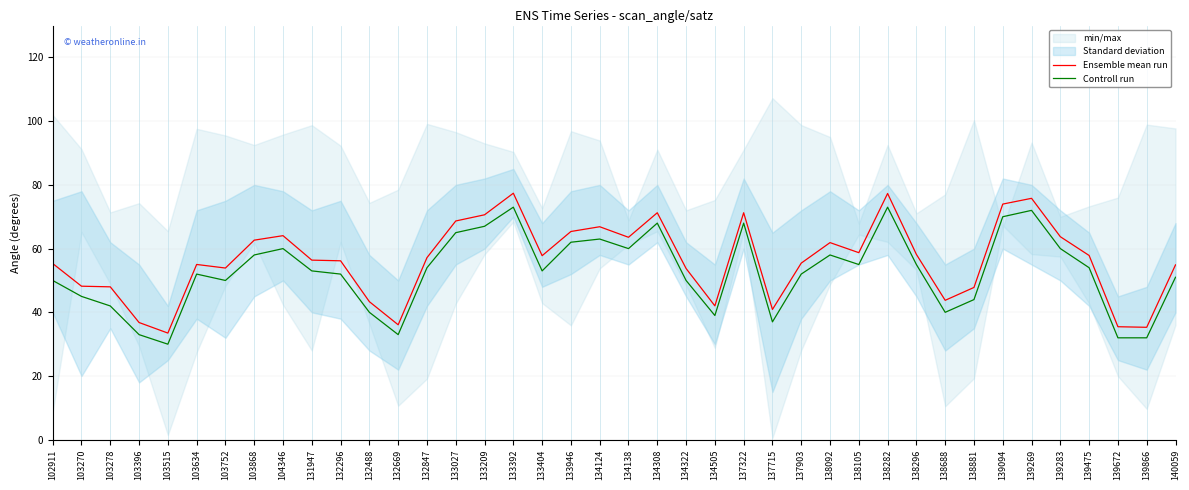

Reading left to right, what are all the values shown in this chart?

Ensemble mean run: 102911=55.3	103270=48.2	103278=48.0	103396=36.8	103515=33.5	103634=55.0	103752=53.9	103868=62.6	104346=64.1	131947=56.4	132296=56.2	132488=43.3	132669=36.1	132847=57.2	133027=68.7	133209=70.6	133392=77.4	133404=57.8	133946=65.4	134124=66.9	134138=63.5	134308=71.2	134322=53.8	134505=42.0	137322=71.2	137715=40.9	137903=55.4	138092=61.9	138105=58.7	138282=77.3	138296=58.2	138688=43.8	138881=47.8	139094=74.0	139269=75.8	139283=63.7	139475=57.8	139672=35.5	139866=35.3	140059=54.9
Controll run: 102911=50.0	103270=45.0	103278=42.0	103396=33.0	103515=30.0	103634=52.0	103752=50.0	103868=58.0	104346=60.0	131947=53.0	132296=52.0	132488=40.0	132669=33.0	132847=54.0	133027=65.0	133209=67.0	133392=73.0	133404=53.0	133946=62.0	134124=63.0	134138=60.0	134308=68.0	134322=50.0	134505=39.0	137322=68.0	137715=37.0	137903=52.0	138092=58.0	138105=55.0	138282=73.0	138296=55.0	138688=40.0	138881=44.0	139094=70.0	139269=72.0	139283=60.0	139475=54.0	139672=32.0	139866=32.0	140059=51.0